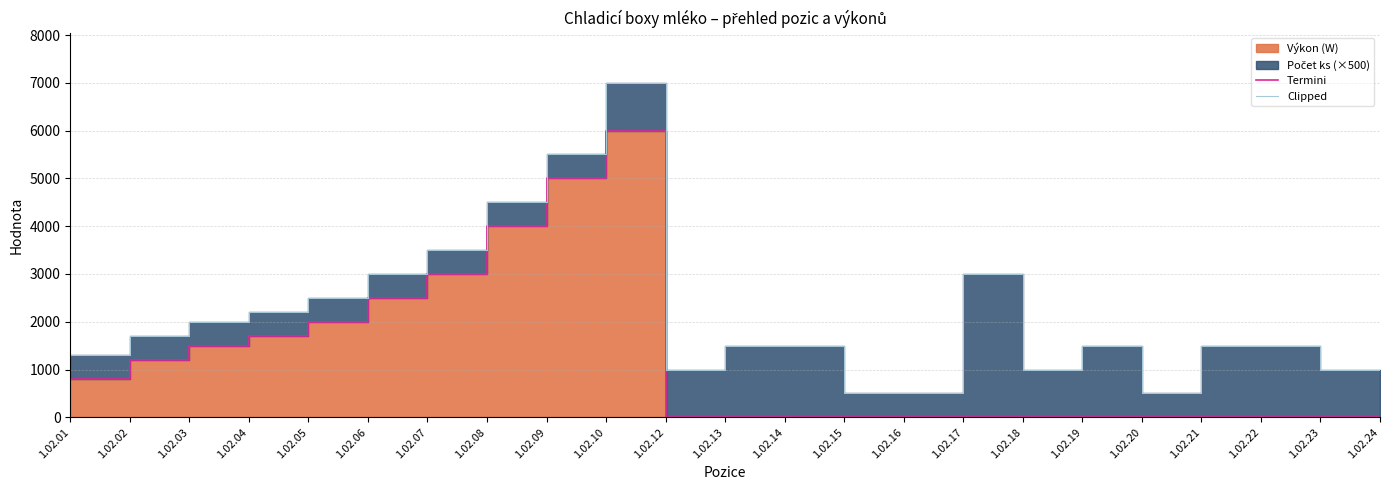

How many lines are shown in the chart?

2